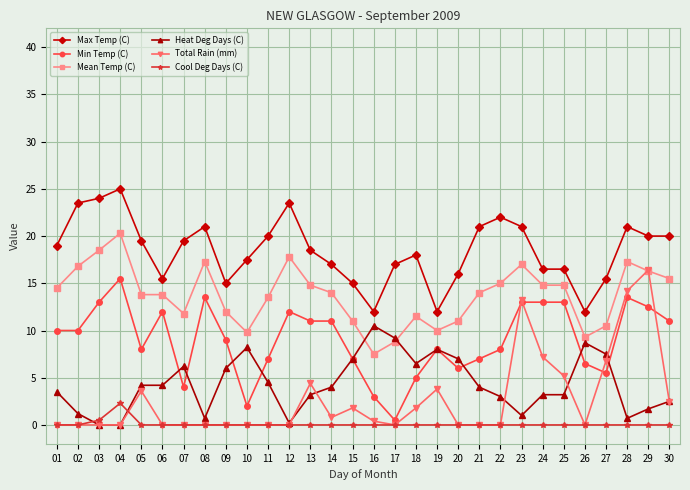

What is the highest value of the Mean Temp (C) series?

20.3